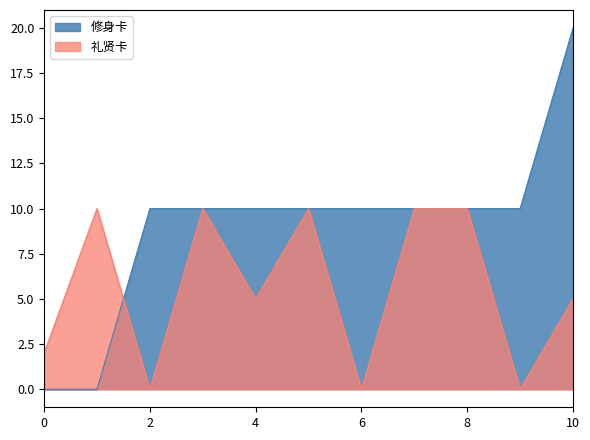

Read the 修身卡 value at 红星店, to the nearest 5.

10